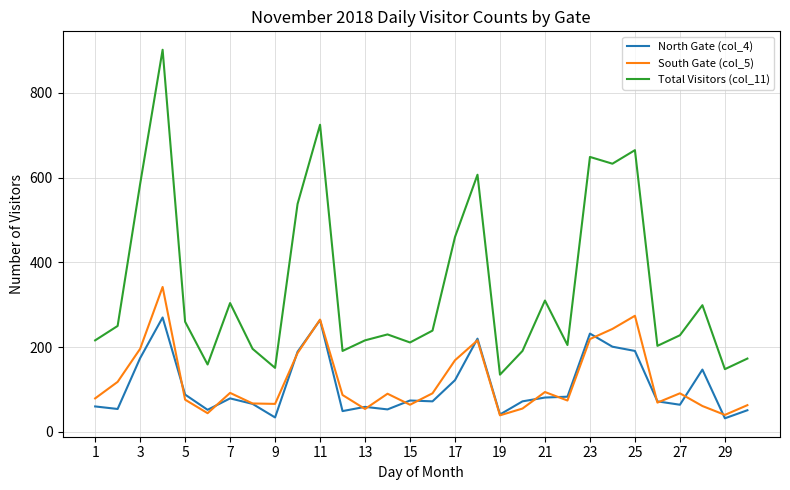

What is the maximum value shown in the chart?

902